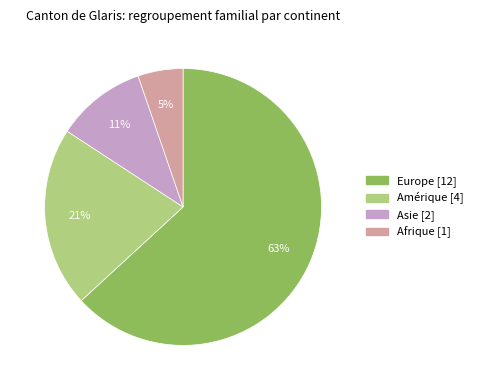

To the nearest percent, what is the difference between the largest and smallest slice percentages?

58%